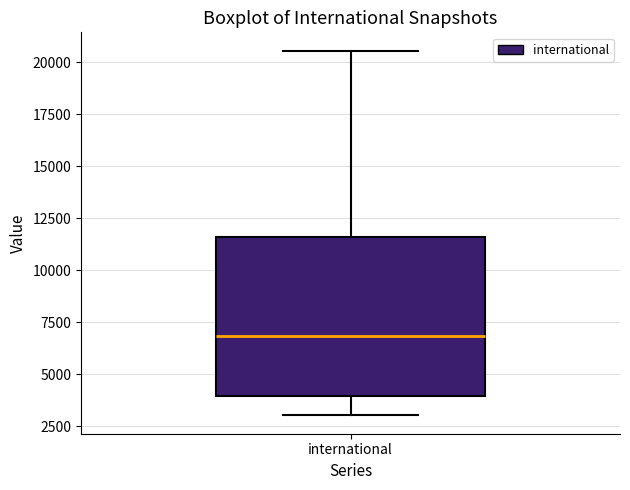

Transcribe this box plot: give where the median line is, the range the box spans, and where the two whiskers end, as read against the y-axis. The values are not printed on the chart, so give them approximately, as read against the axis.

median 7000, box 4000 to 11500, whiskers 3000 to 20500